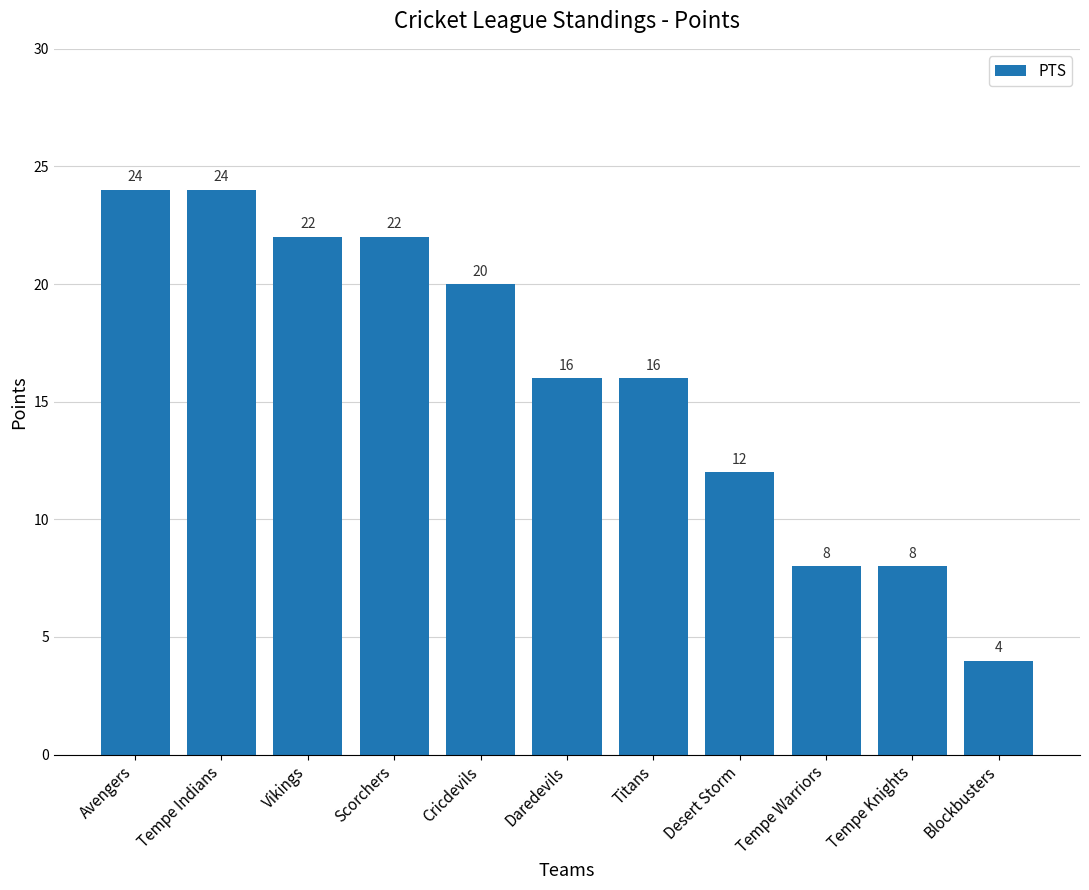

What is the change in value from Scorchers to Titans?

-6